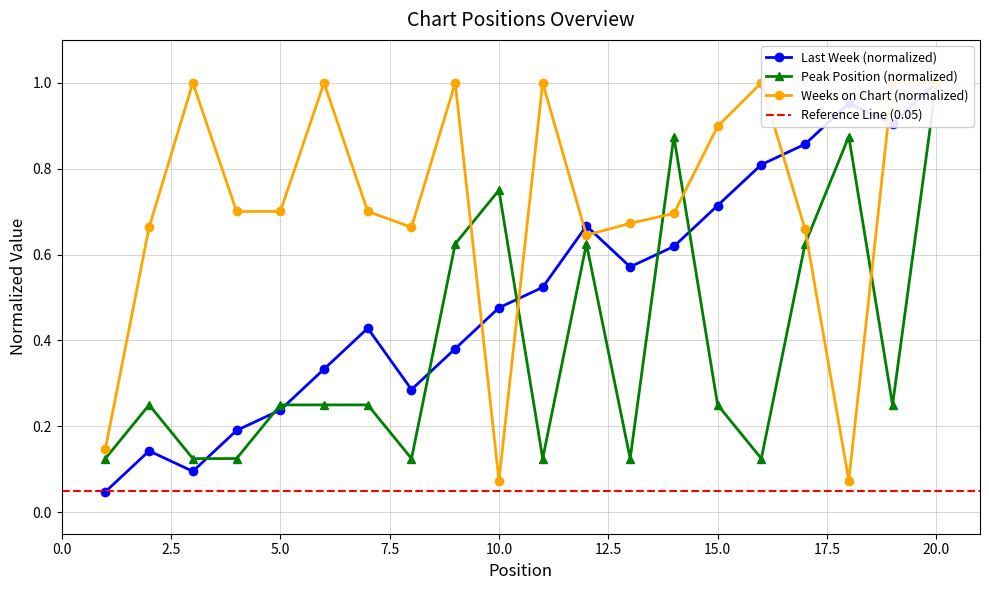

What is the value of the Last Week point at the 6th from the left?

0.3